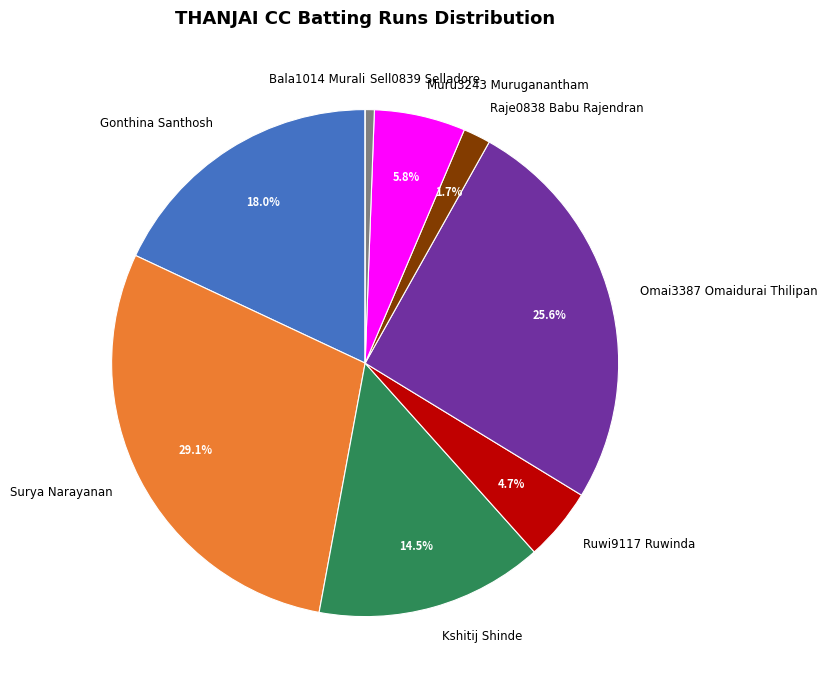

Which slice is the largest?

Surya Narayanan